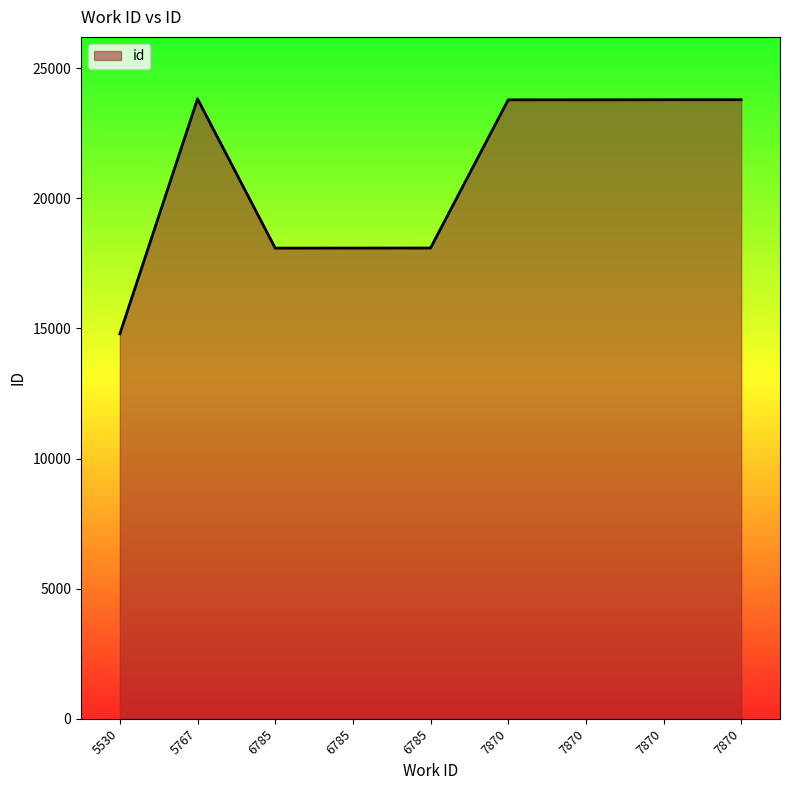

Approximately how many times larger is the value at 6785 compared to 5767?

0.8